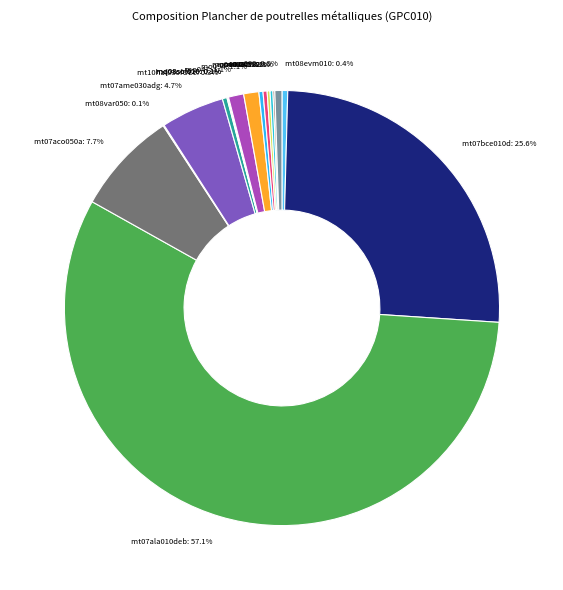

To the nearest percent, what portion does mt07bce010d represent?

26%